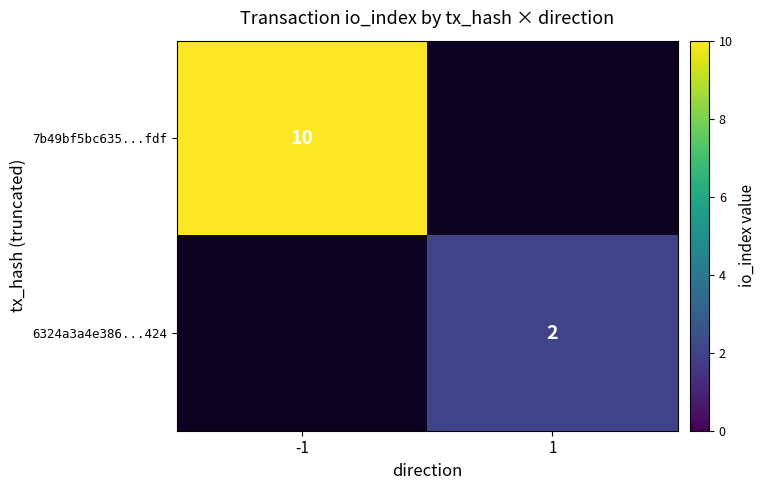

The value of 7b49bf5bc635...fdf at -1 is 16. True or false?

False